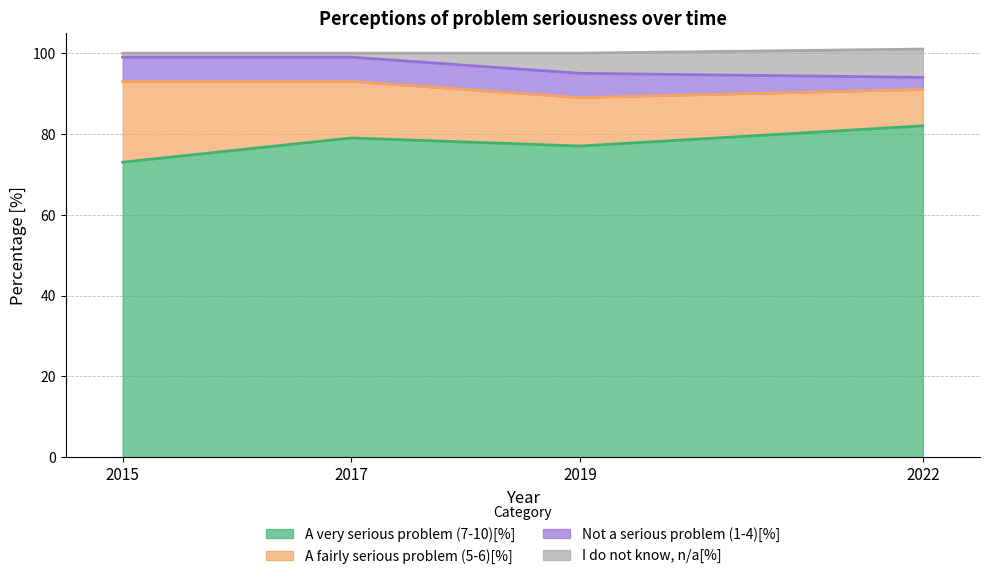

True or false: A very serious problem (7-10)[%] has a value of 109 at 2019.

False